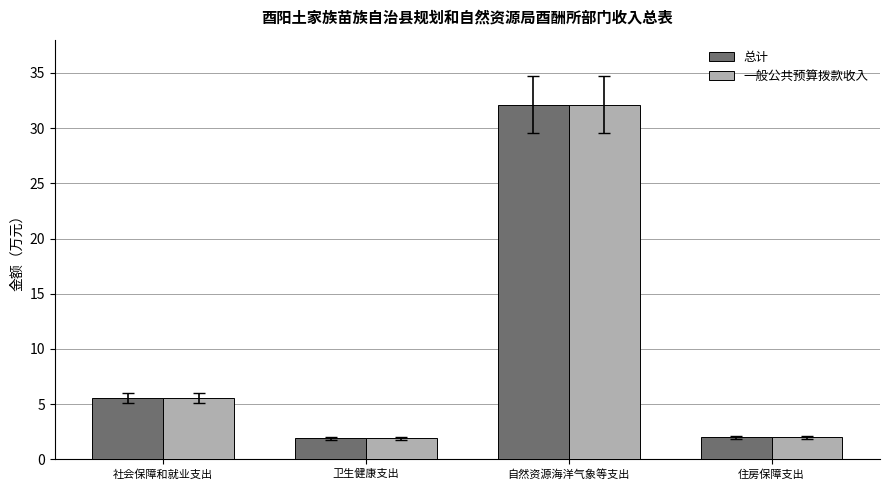

Does the chart contain any negative values?

No